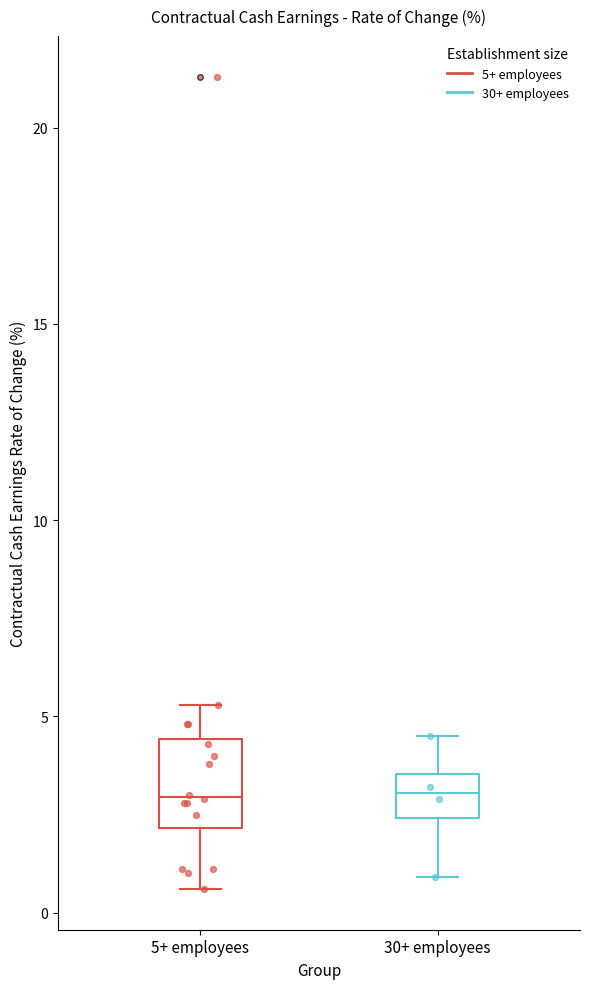

Where does the upper whisker of the box for 5+ employees end on the y-axis? The values are not printed on the chart, so give them approximately, as read against the axis.

5.5